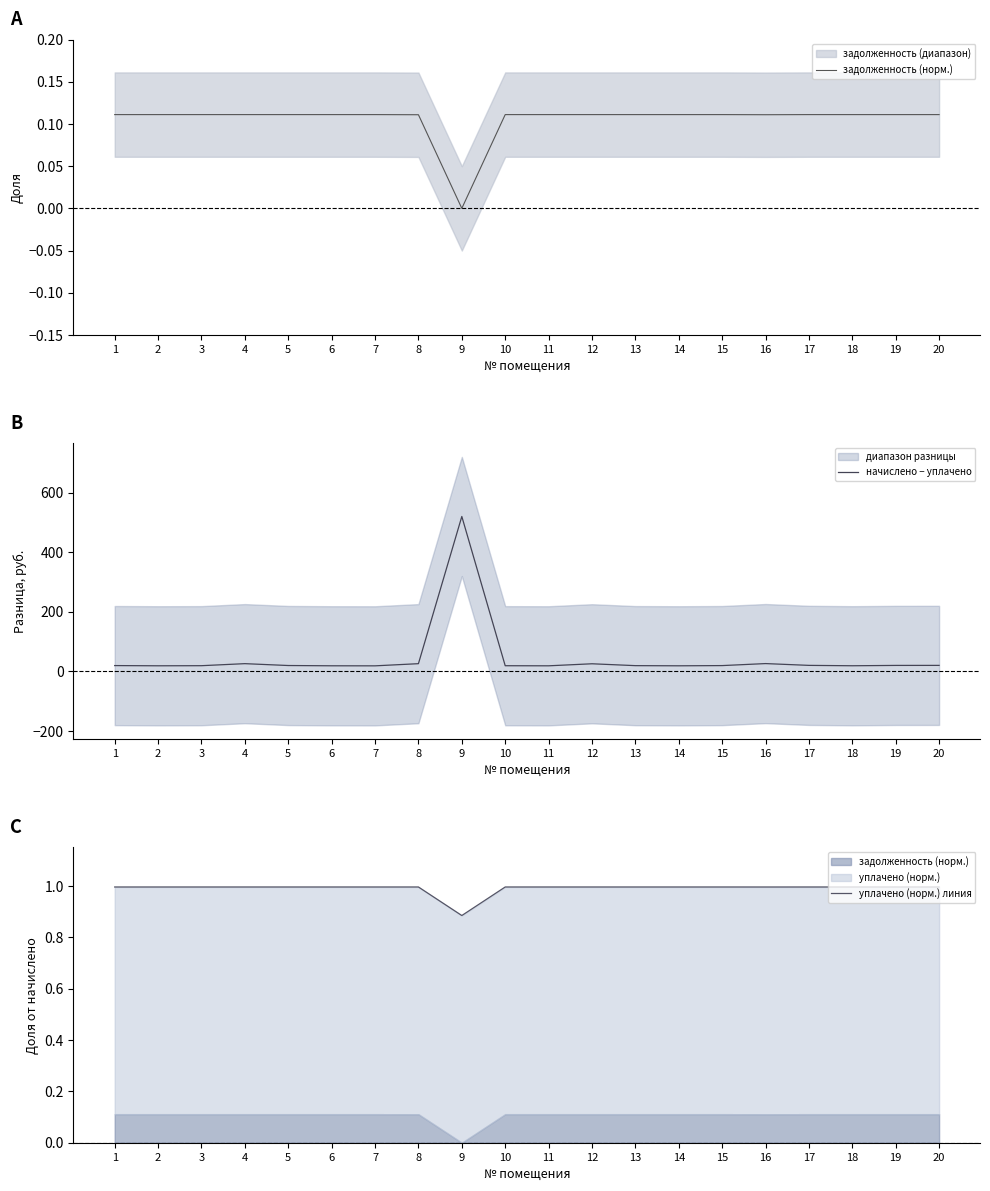

Reading left to right, extract all data points from this chart.

задолженность (норм.): 0.1	0.1	0.1	0.1	0.1	0.1	0.1	0.1	0.0	0.1	0.1	0.1	0.1	0.1	0.1	0.1	0.1	0.1	0.1	0.1
начислено − уплачено: 19.1	18.3	18.7	25.5	19.3	18.3	18.2	25.5	519.7	18.6	18.3	25.1	18.8	18.3	19.0	25.8	19.8	18.5	19.6	19.7
уплачено (норм.) линия: 1.0	1.0	1.0	1.0	1.0	1.0	1.0	1.0	0.9	1.0	1.0	1.0	1.0	1.0	1.0	1.0	1.0	1.0	1.0	1.0